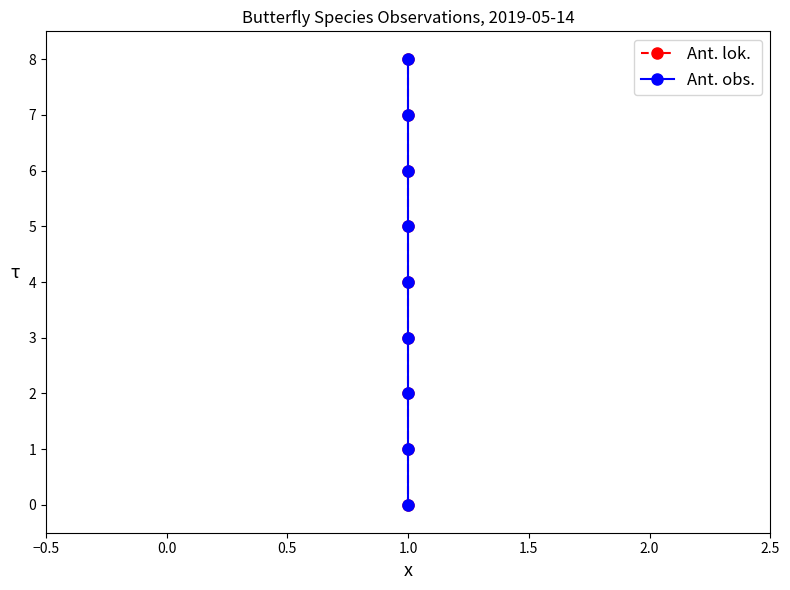

What position from the left is 7?

8